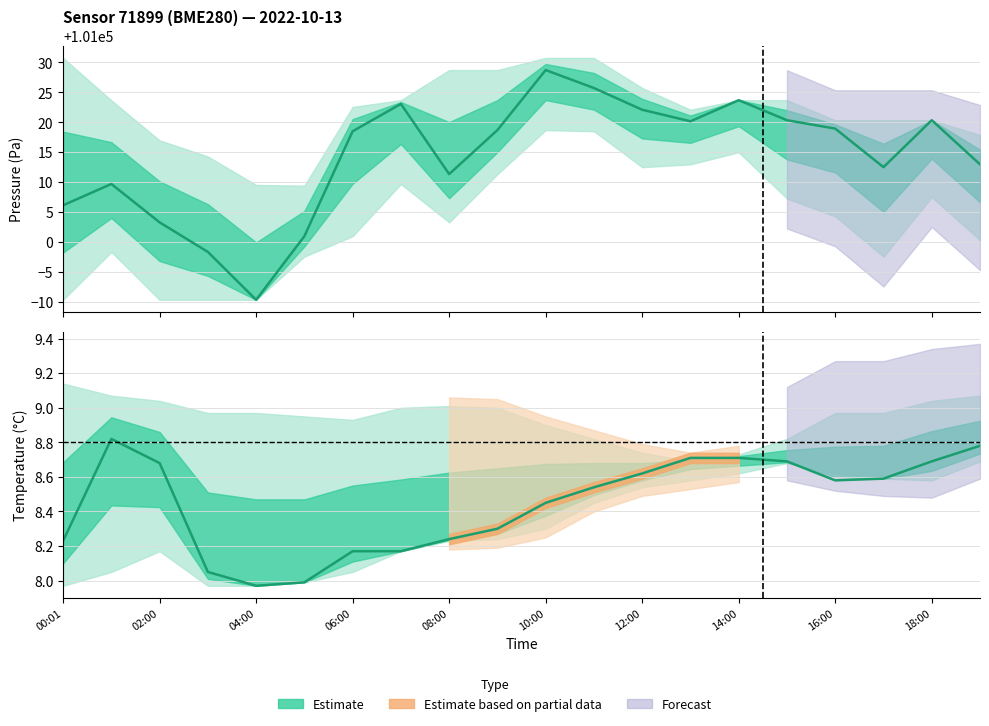

Which series has the largest total across all categories?

Pressure estimate